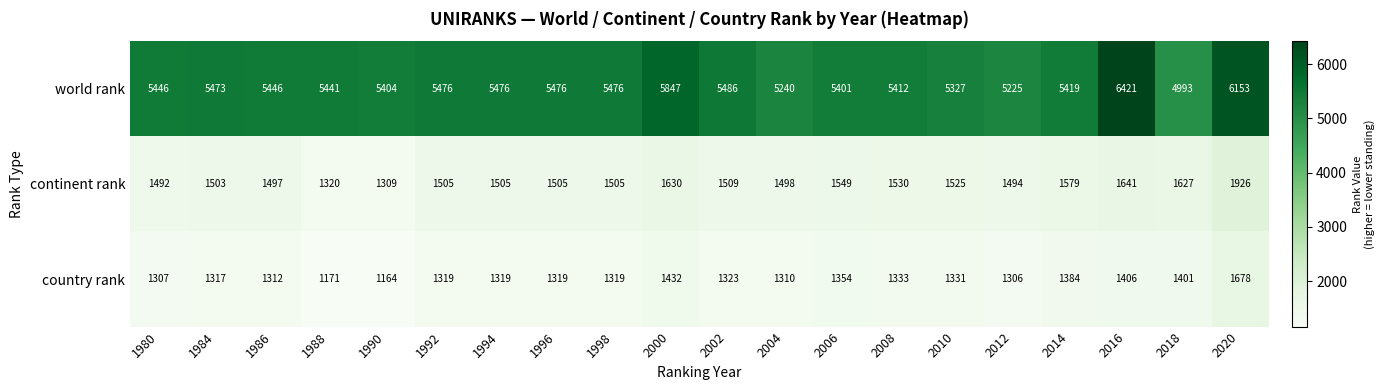

What is the sum of all continent rank values?

30649